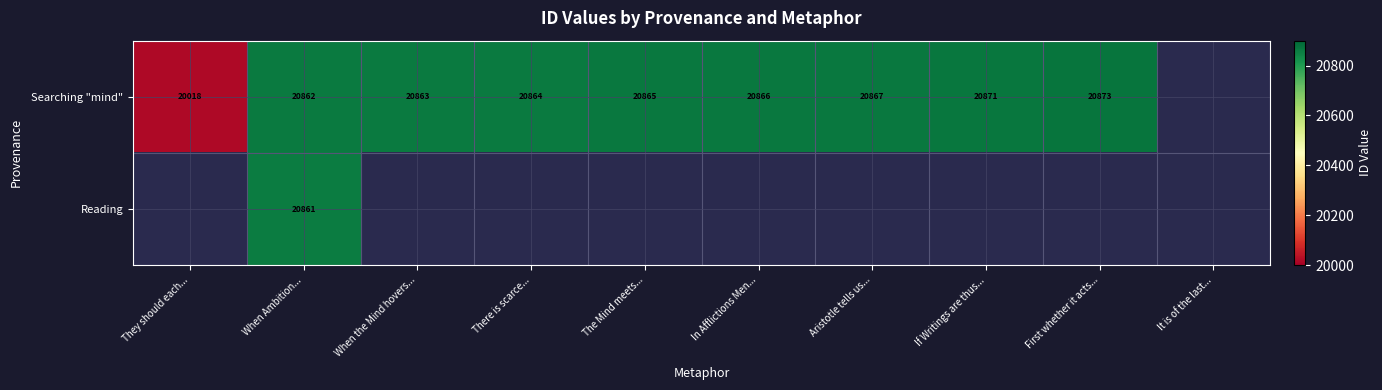

What is the difference between the Searching "mind" values at First whether it acts... and There is scarce...?

9